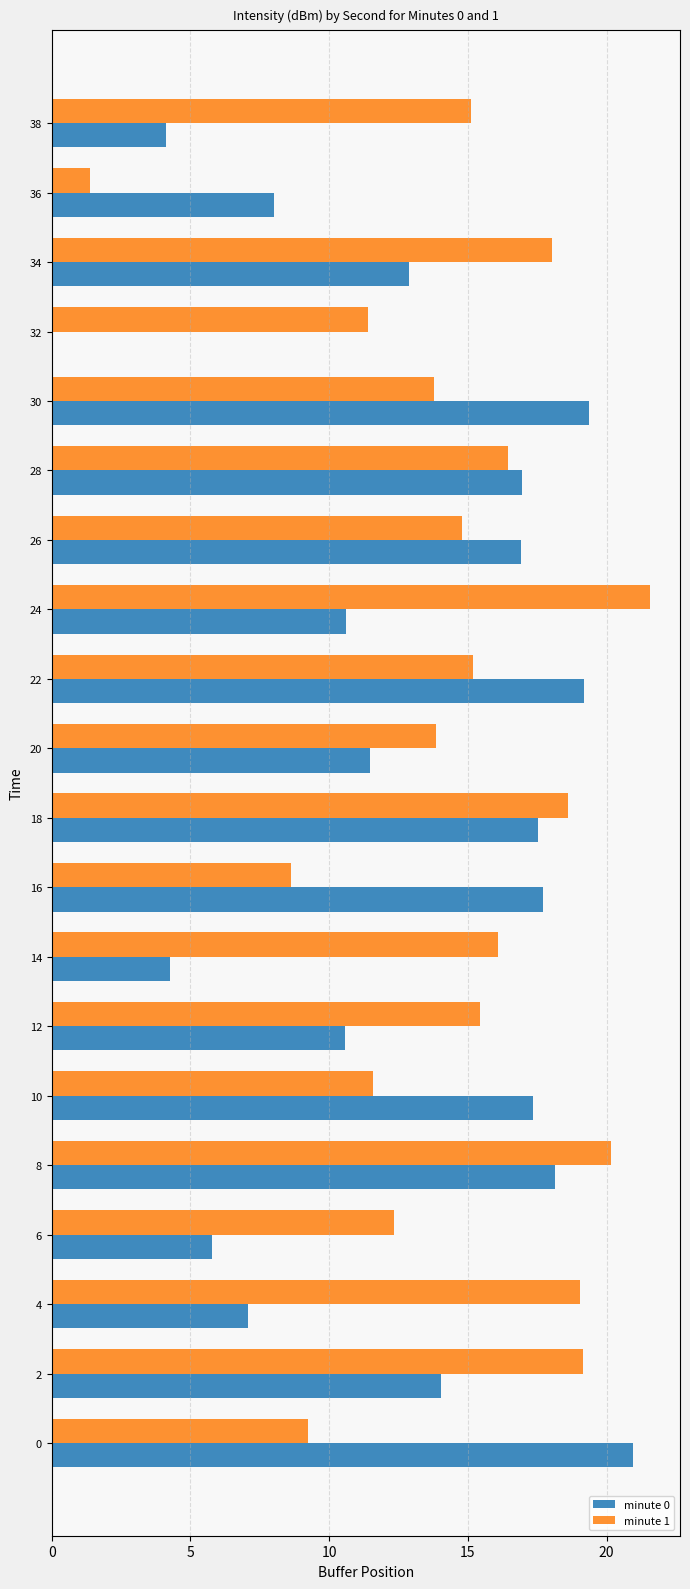

Read the minute 1 value at 22.

15.2